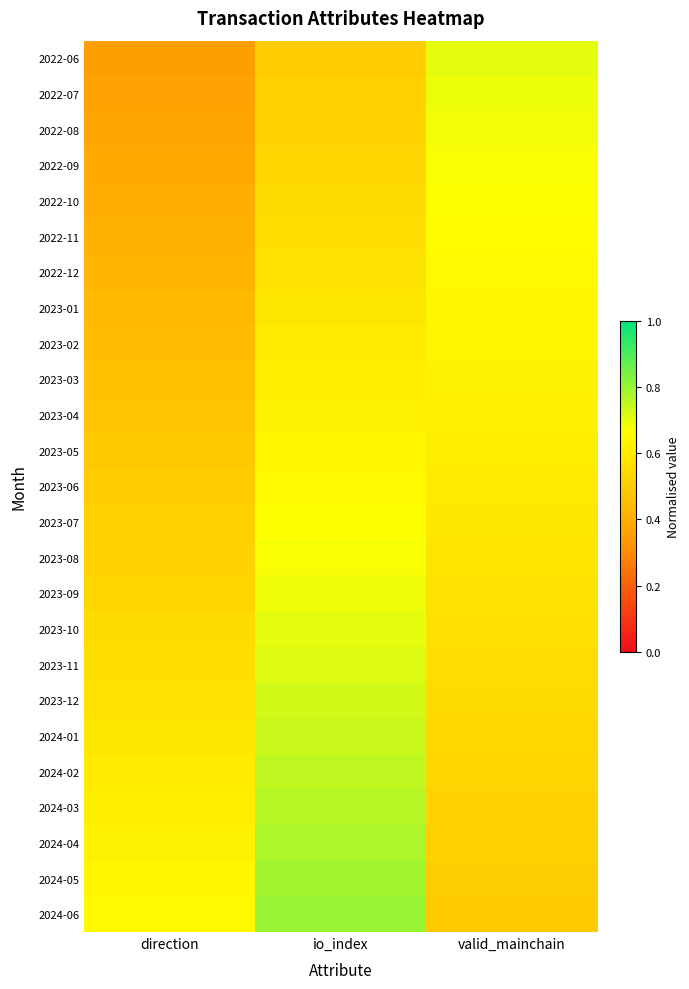

What is the total value across all series at direction?

12.5